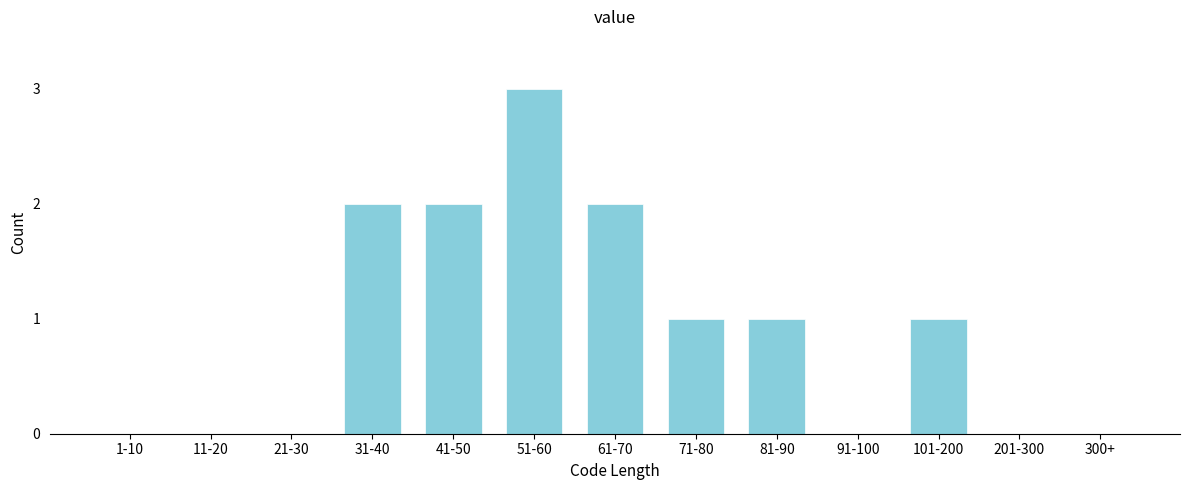

Reading left to right, transcribe all the data shown in this chart.

1-10=0	11-20=0	21-30=0	31-40=2	41-50=2	51-60=3	61-70=2	71-80=1	81-90=1	91-100=0	101-200=1	201-300=0	300+=0